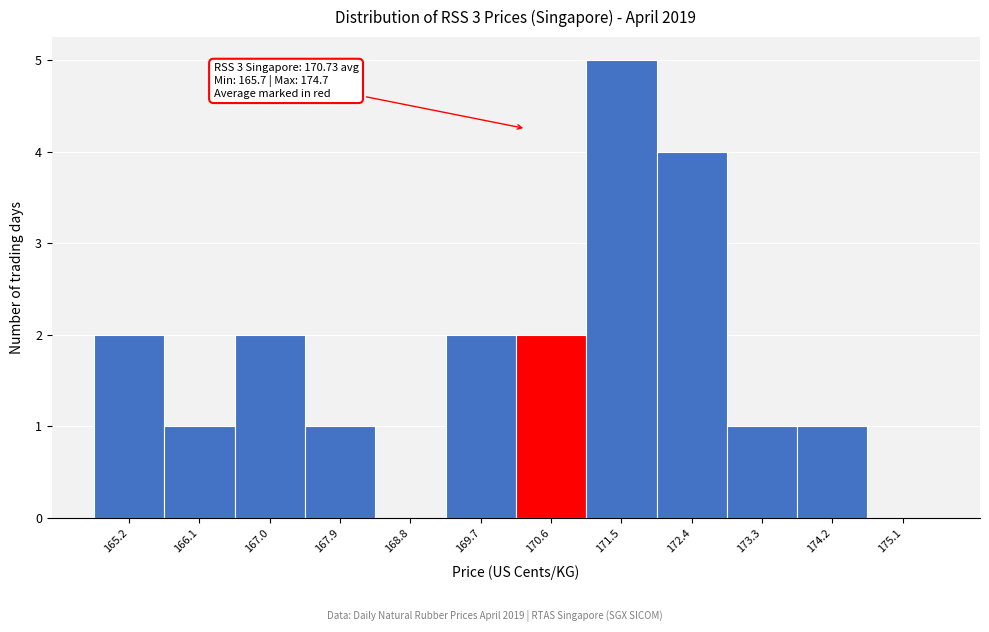

Reading left to right, list all the values displayed in this chart.

165.2=2	166.1=1	167.0=2	167.9=1	168.8=0	169.7=2	170.6=2	171.5=5	172.4=4	173.3=1	174.2=1	175.1=0